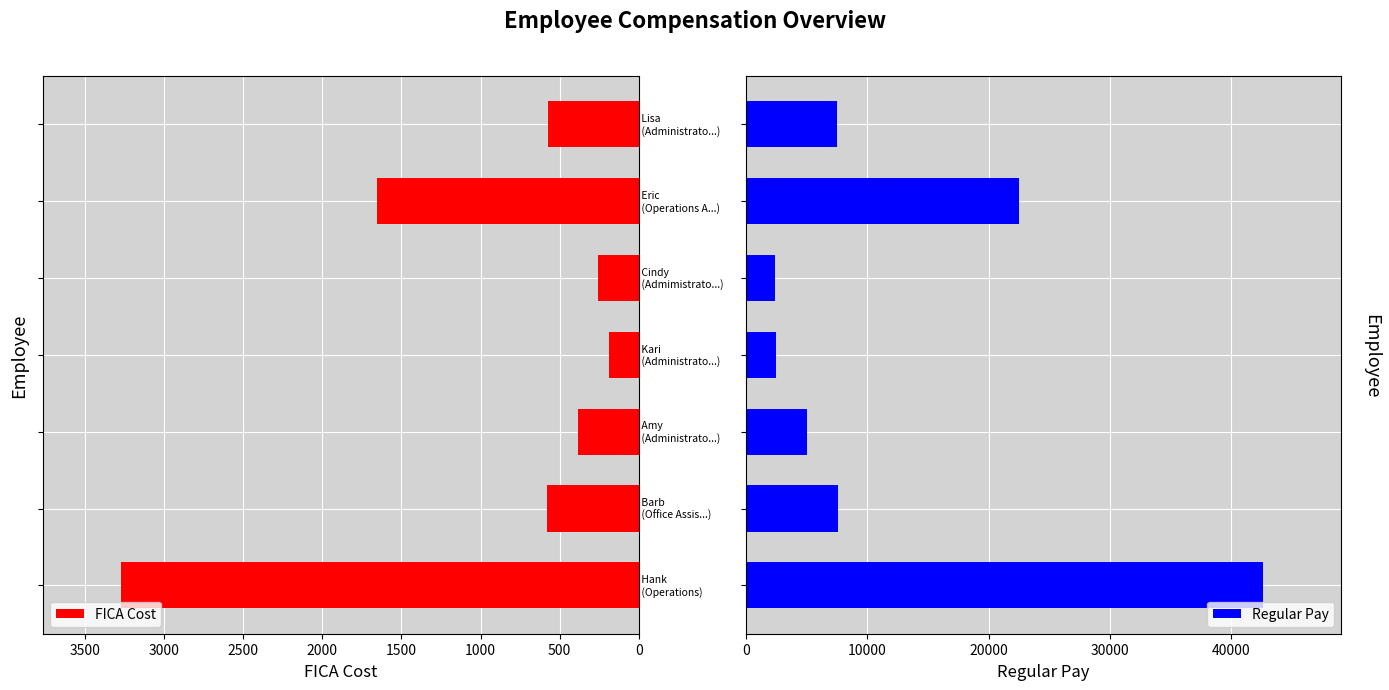

What is the difference between the maximum and minimum values in the FICA Cost series?

3082.2